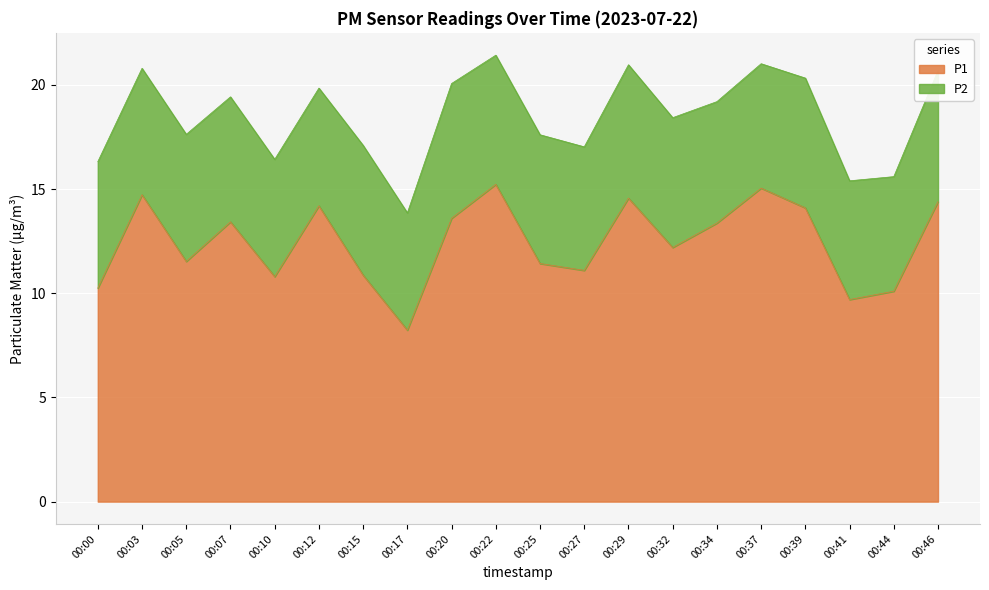

True or false: the data has more than 0 interior local peaks.

True